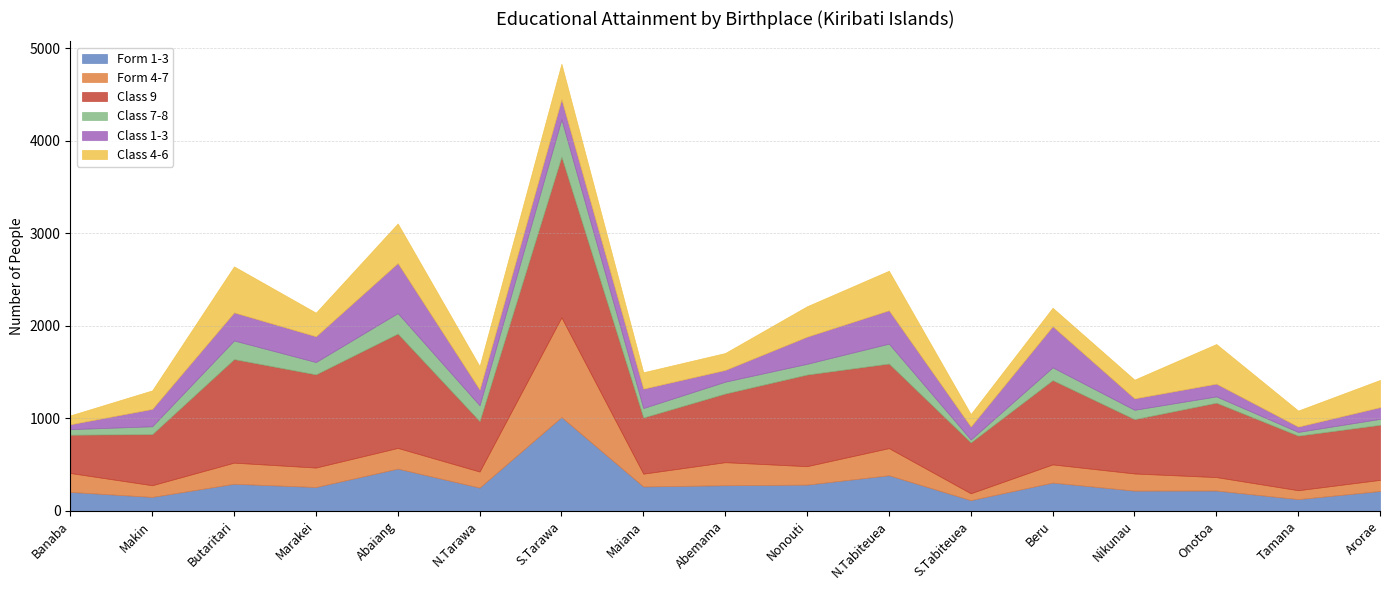

What is the difference between the second highest and second lowest values in the Form 1-3 series?

330